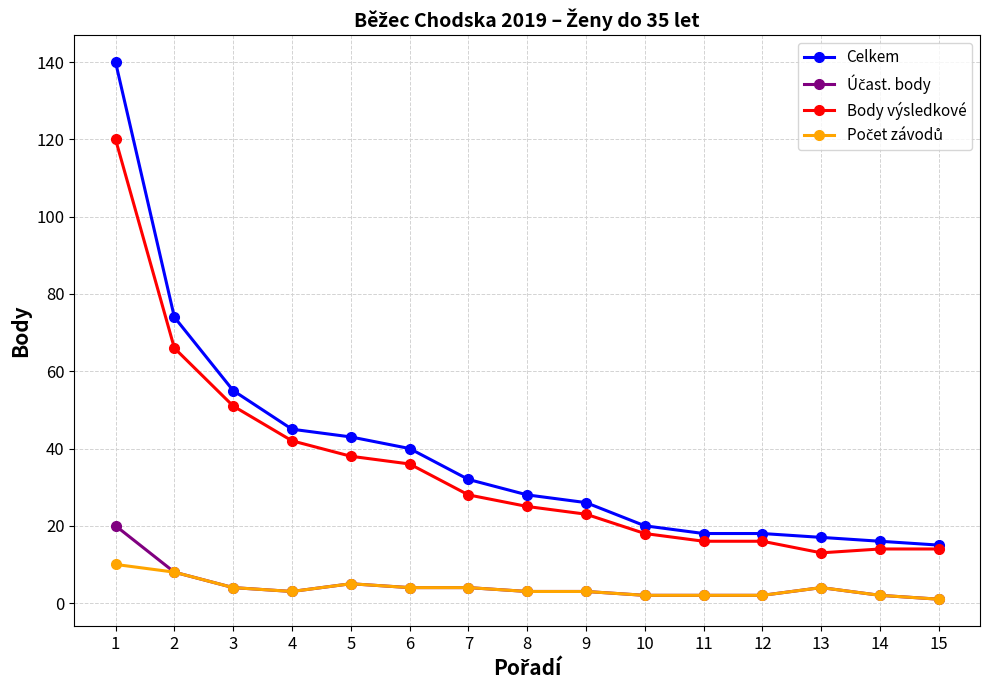

What is the difference between the Body výsledkové values at 1 and 12?

104